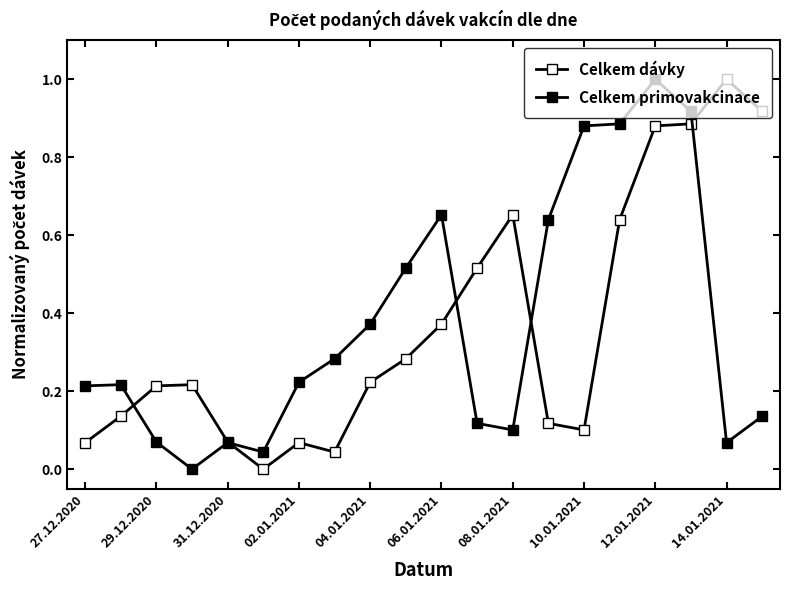

What is the difference between the maximum and minimum values in the Celkem primovakcinace series?

1.0